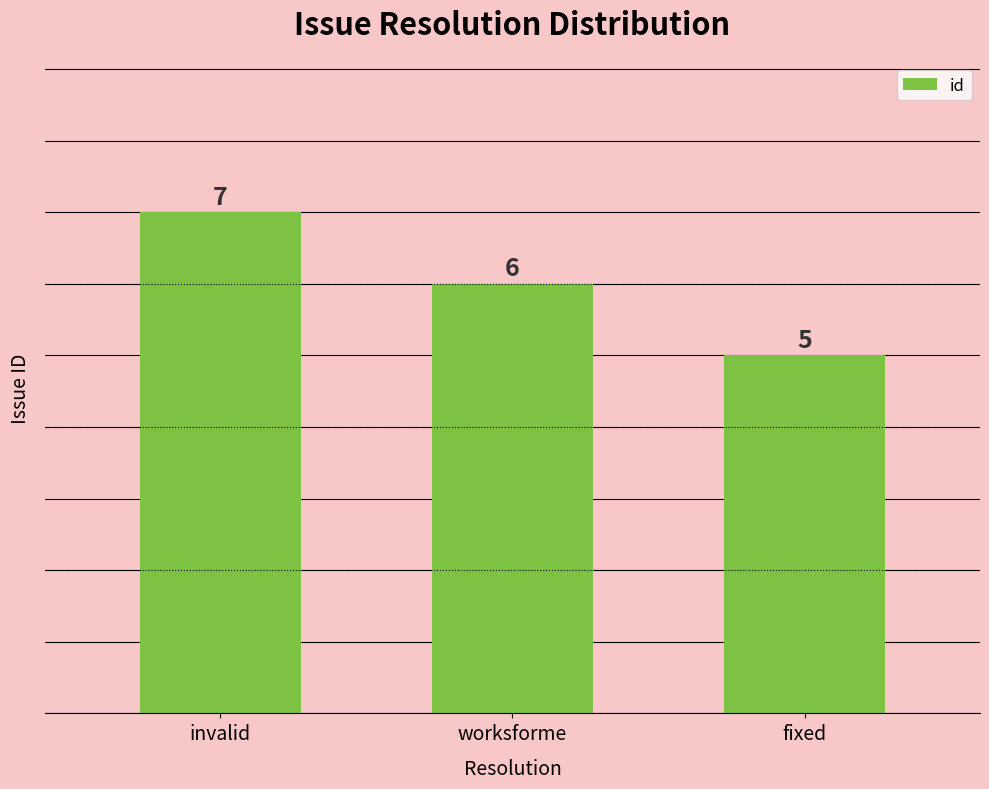

How many series are shown in this chart?

1